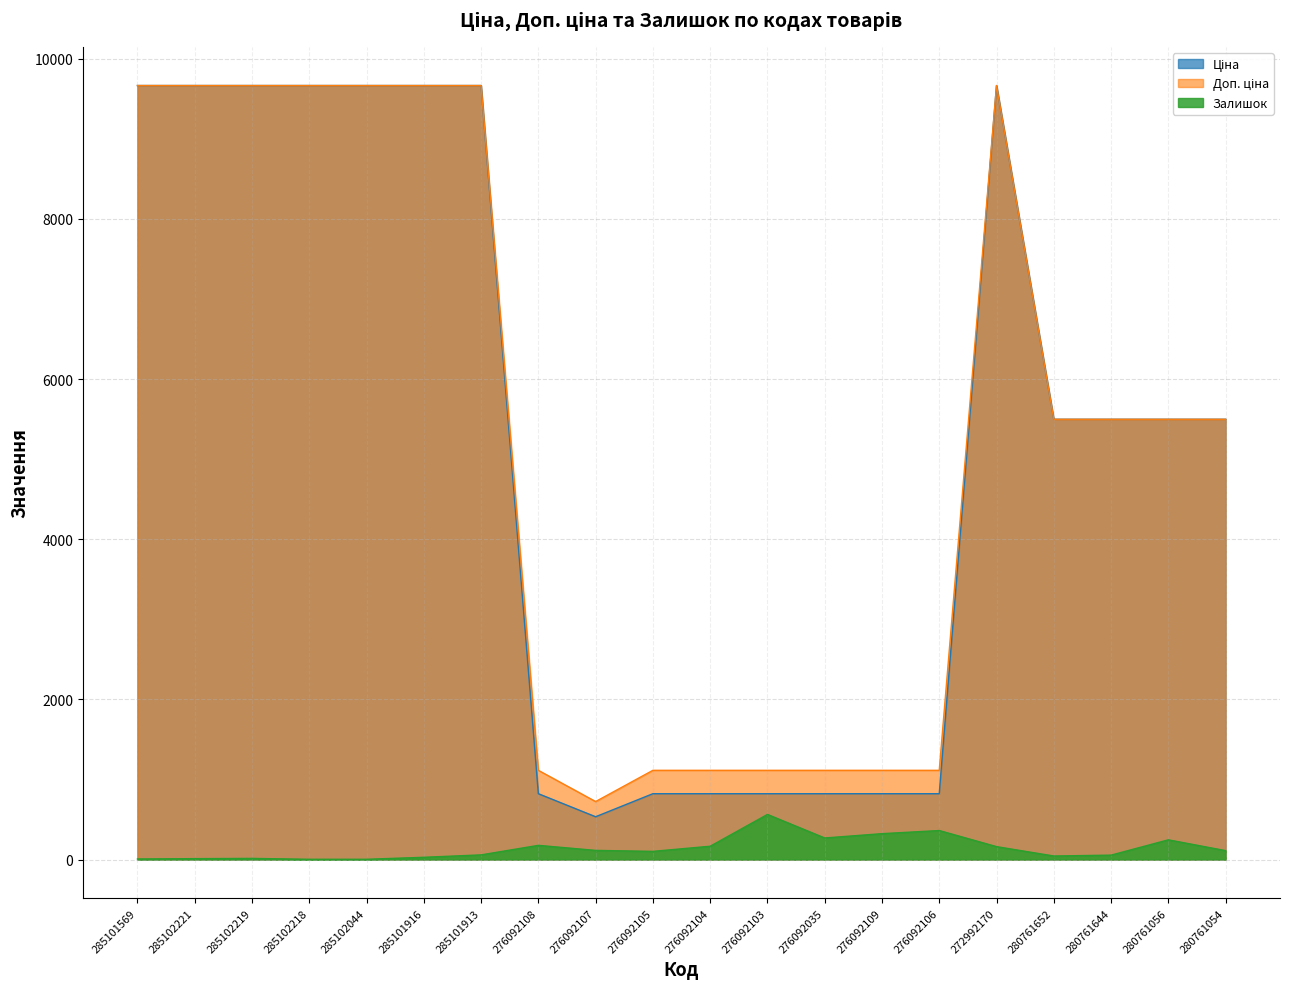

The value of Залишок at 280761644 is 55.0. True or false?

True